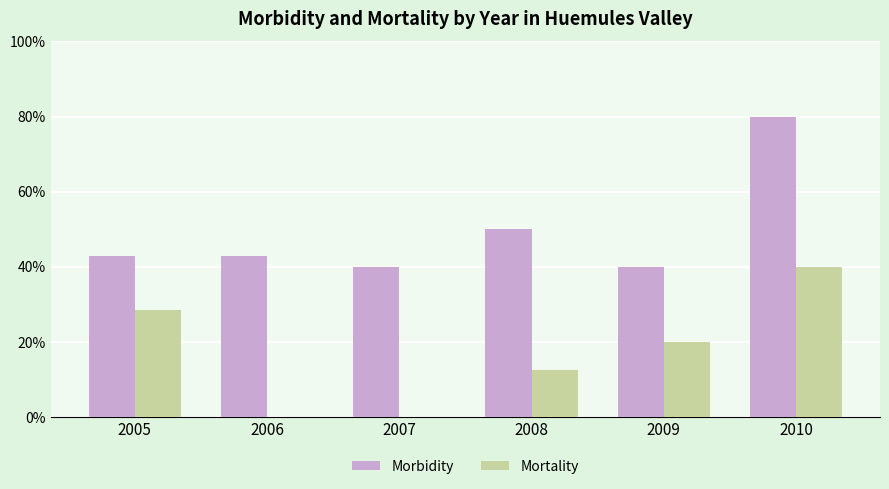

Reading right to left, what are all the values shown in this chart?

Morbidity: 80.0	40.0	50.0	40.0	42.9	42.9
Mortality: 40.0	20.0	12.5	0.0	0.0	28.6